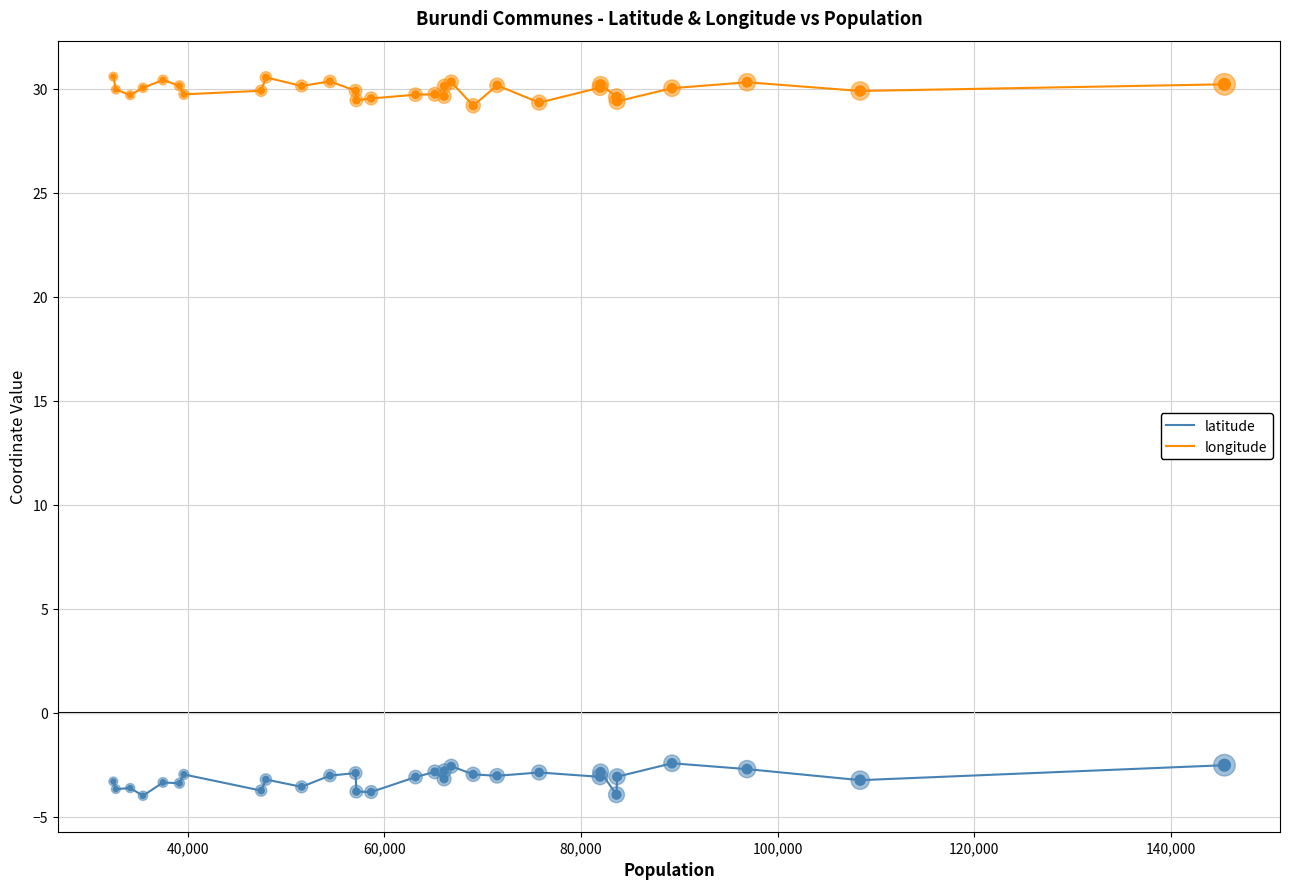

True or false: latitude and longitude cross at least once.

False